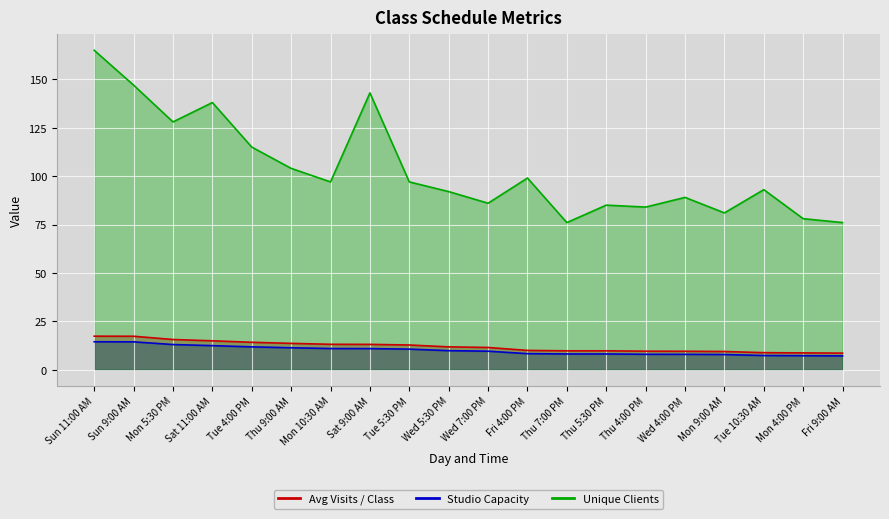

Is it true that Avg Visits / Class equals 21.7 at Sat 11:00 AM?

False